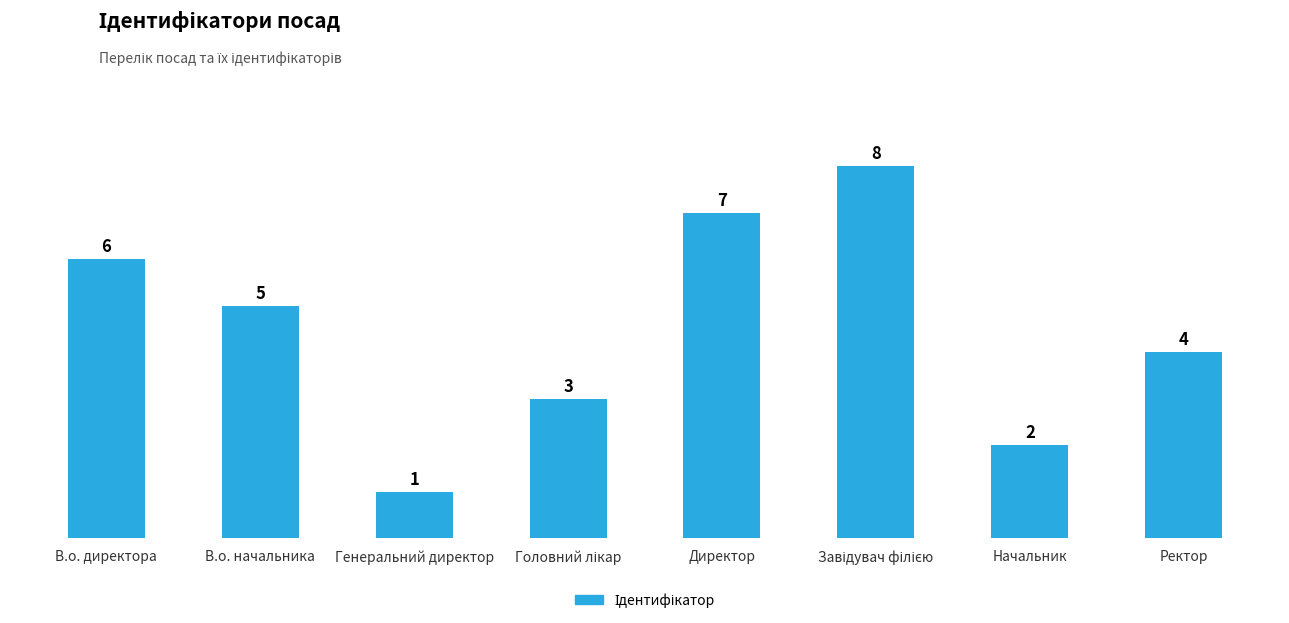

How many categories are shown in the chart?

8